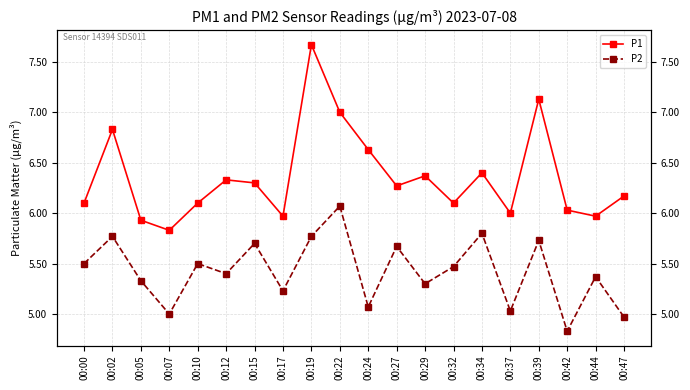

How many values in the P1 series exceed 6?

15